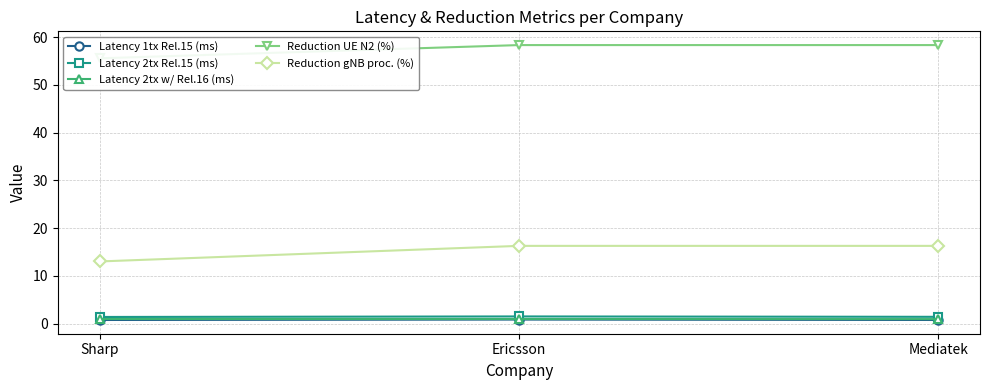

What position from the right is Mediatek?

1